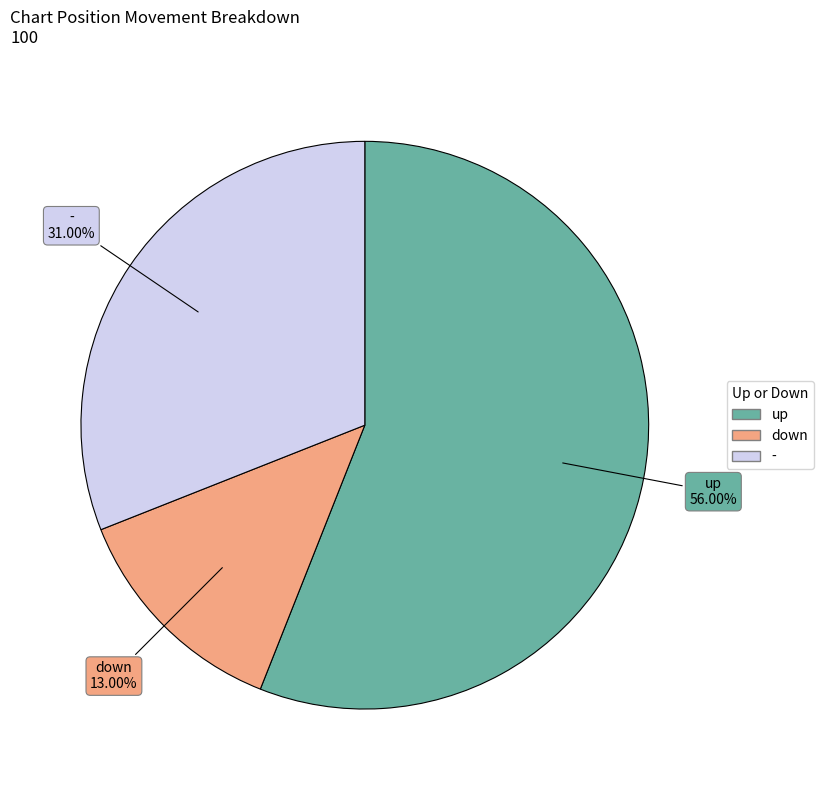

True or false: down accounts for 27% of the total.

False